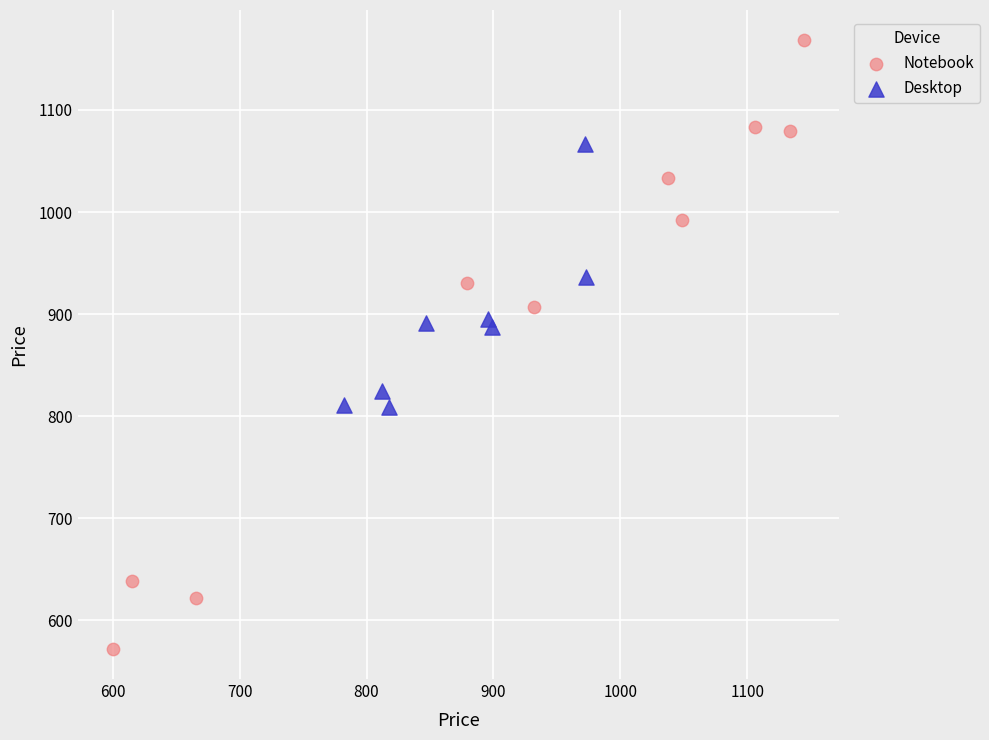

Which series contains the highest Y value?

Notebook